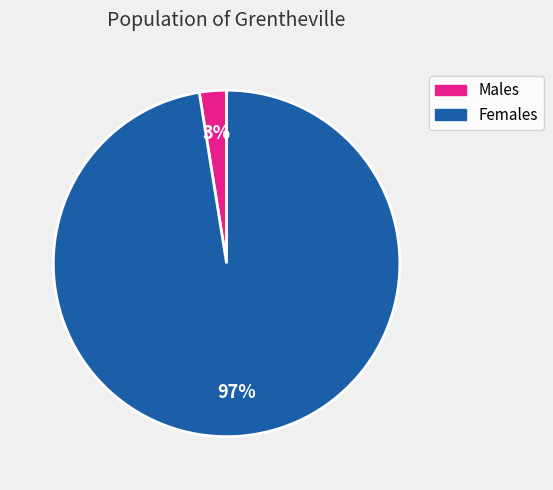

To the nearest percent, what percentage of the pie is Males?

3%